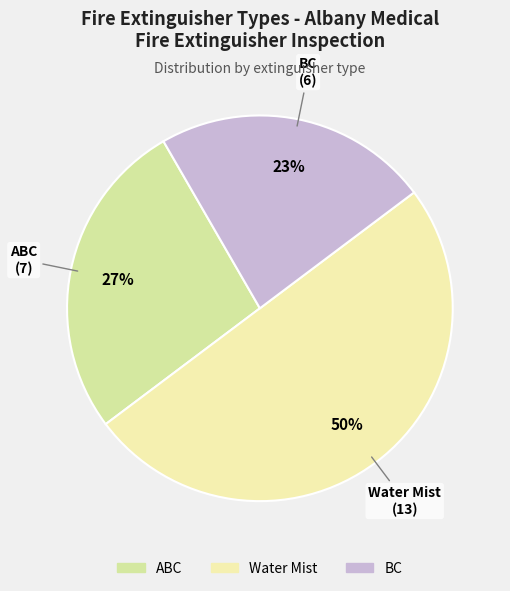

Between ABC and Water Mist, which is larger?

Water Mist